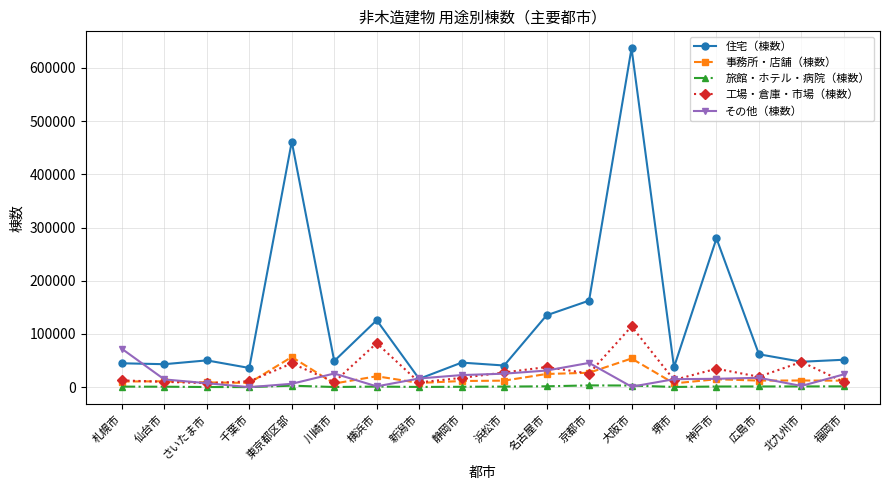

Which series has the largest total across all categories?

住宅（棟数）